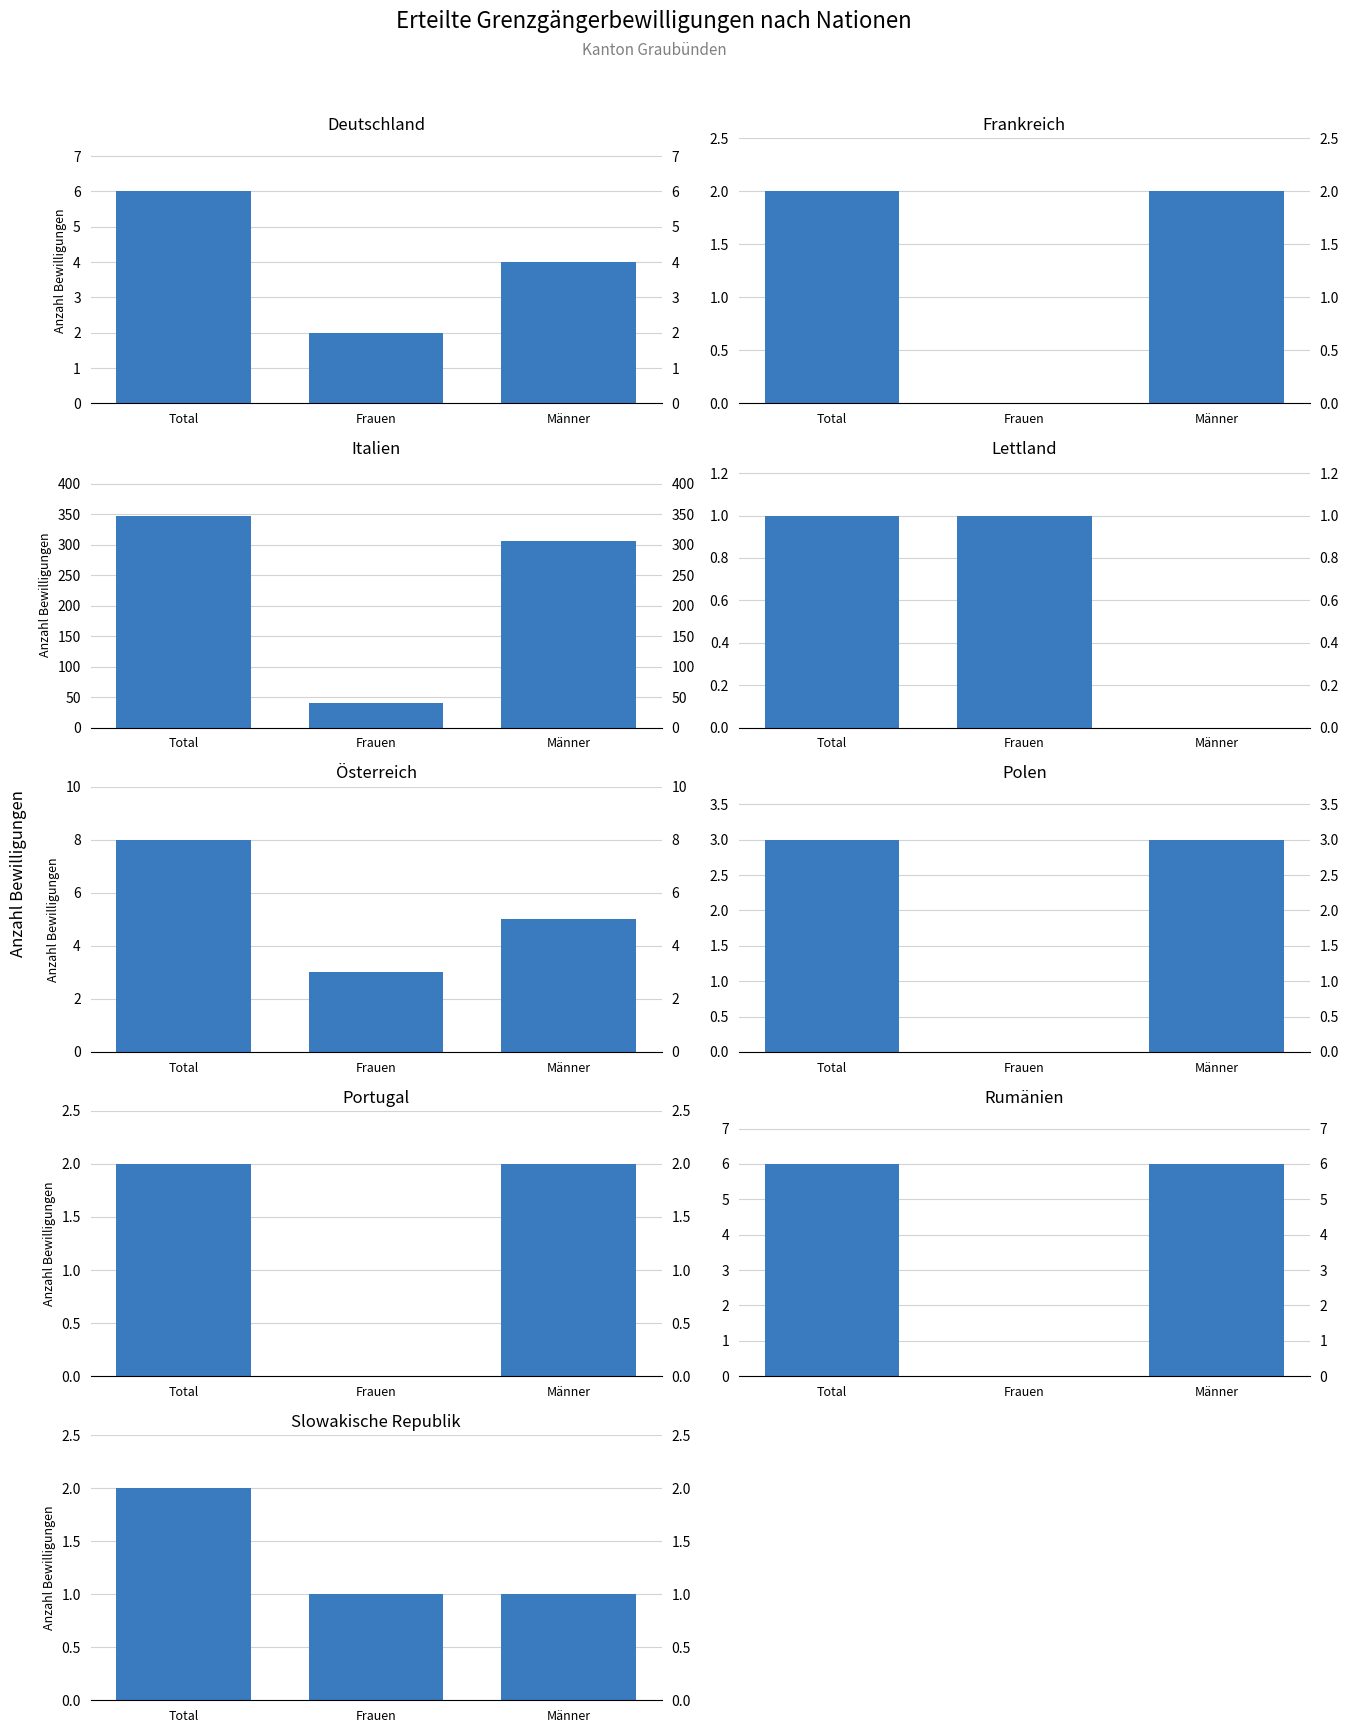

List the labels in order of Total value, largest first.

Italien, Österreich, Deutschland, Rumänien, Polen, Frankreich, Portugal, Slowakische Republik, Lettland